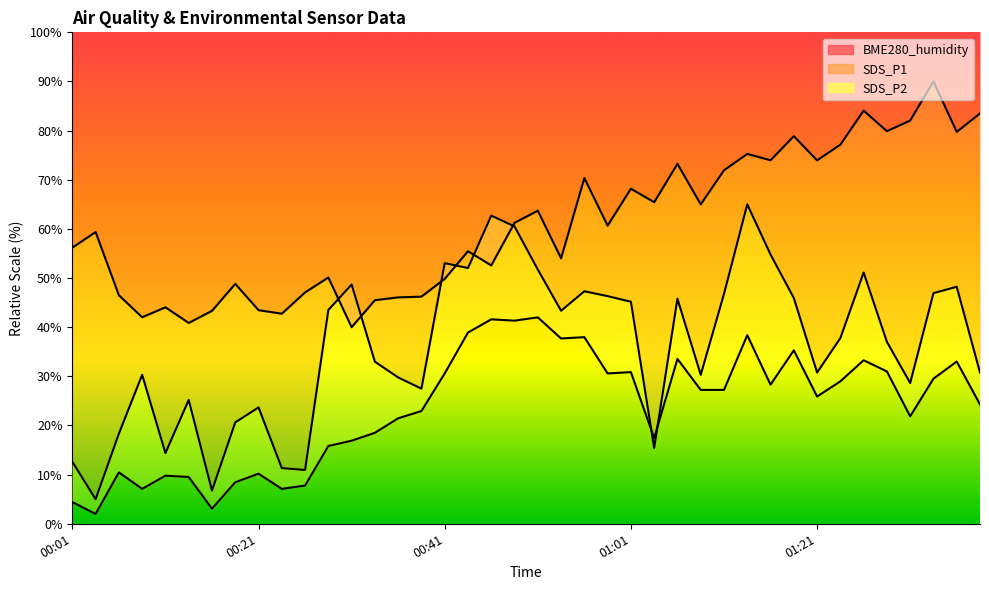

True or false: SDS_P2 and BME280_humidity intersect in this chart.

False